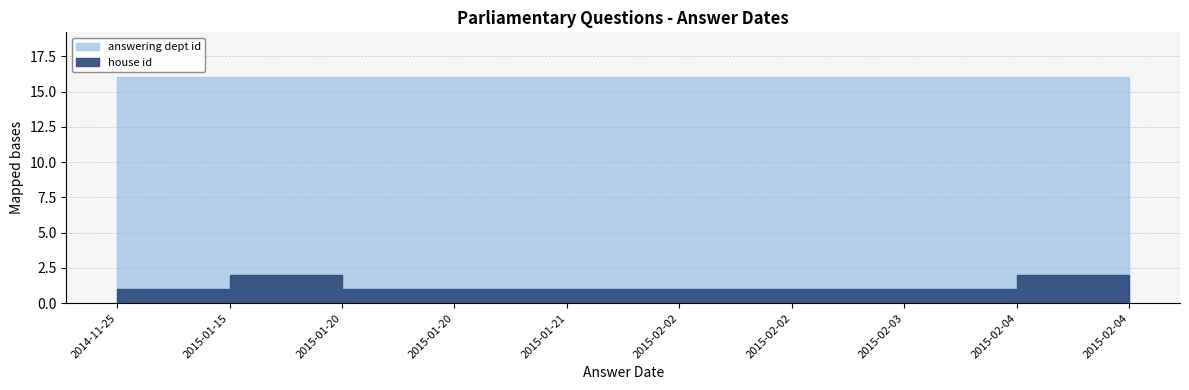

The value of house id at 2015-01-20 is 1. True or false?

True